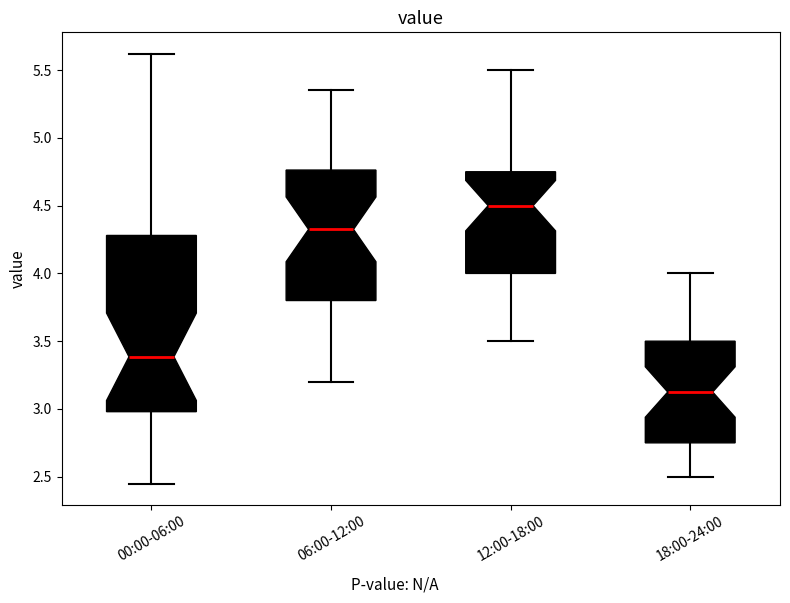

Where does the lower whisker of the box for 06:00-12:00 end on the y-axis? The values are not printed on the chart, so give them approximately, as read against the axis.

3.20